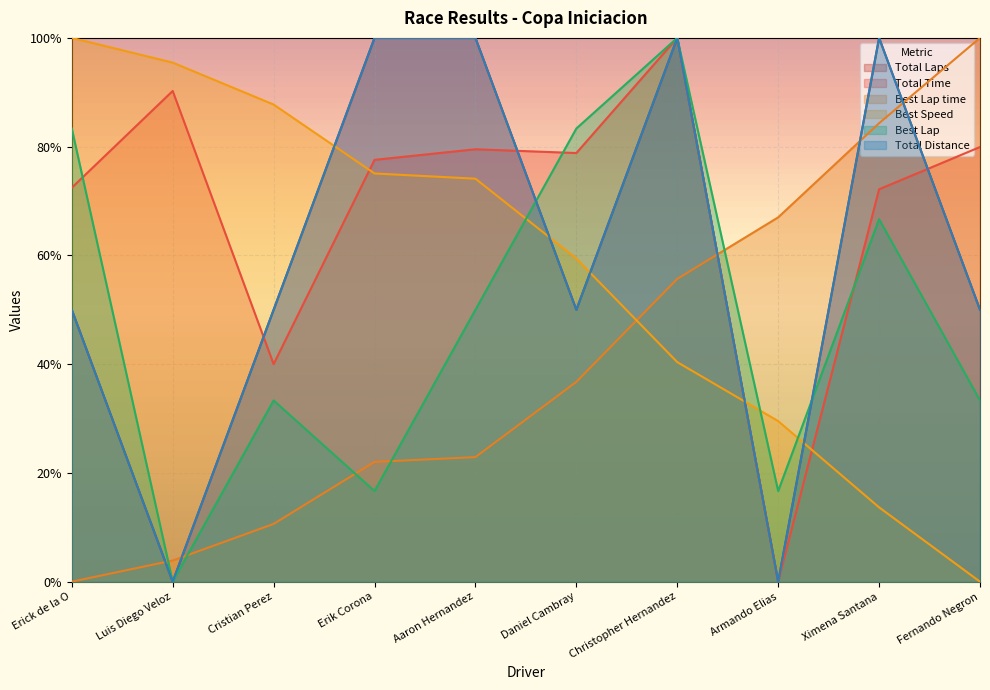

The value of Total Laps at Cristian Perez is 0.7. True or false?

False